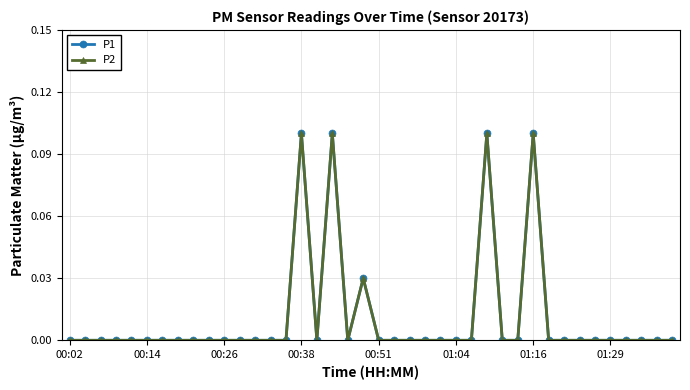

Reading left to right, transcribe all the data shown in this chart.

P1: 0.0	0.0	0.0	0.0	0.0	0.0	0.0	0.0	0.0	0.0	0.0	0.0	0.0	0.0	0.0	0.1	0.0	0.1	0.0	0.0	0.0	0.0	0.0	0.0	0.0	0.0	0.0	0.1	0.0	0.0	0.1	0.0	0.0	0.0	0.0	0.0	0.0	0.0	0.0	0.0
P2: 0.0	0.0	0.0	0.0	0.0	0.0	0.0	0.0	0.0	0.0	0.0	0.0	0.0	0.0	0.0	0.1	0.0	0.1	0.0	0.0	0.0	0.0	0.0	0.0	0.0	0.0	0.0	0.1	0.0	0.0	0.1	0.0	0.0	0.0	0.0	0.0	0.0	0.0	0.0	0.0